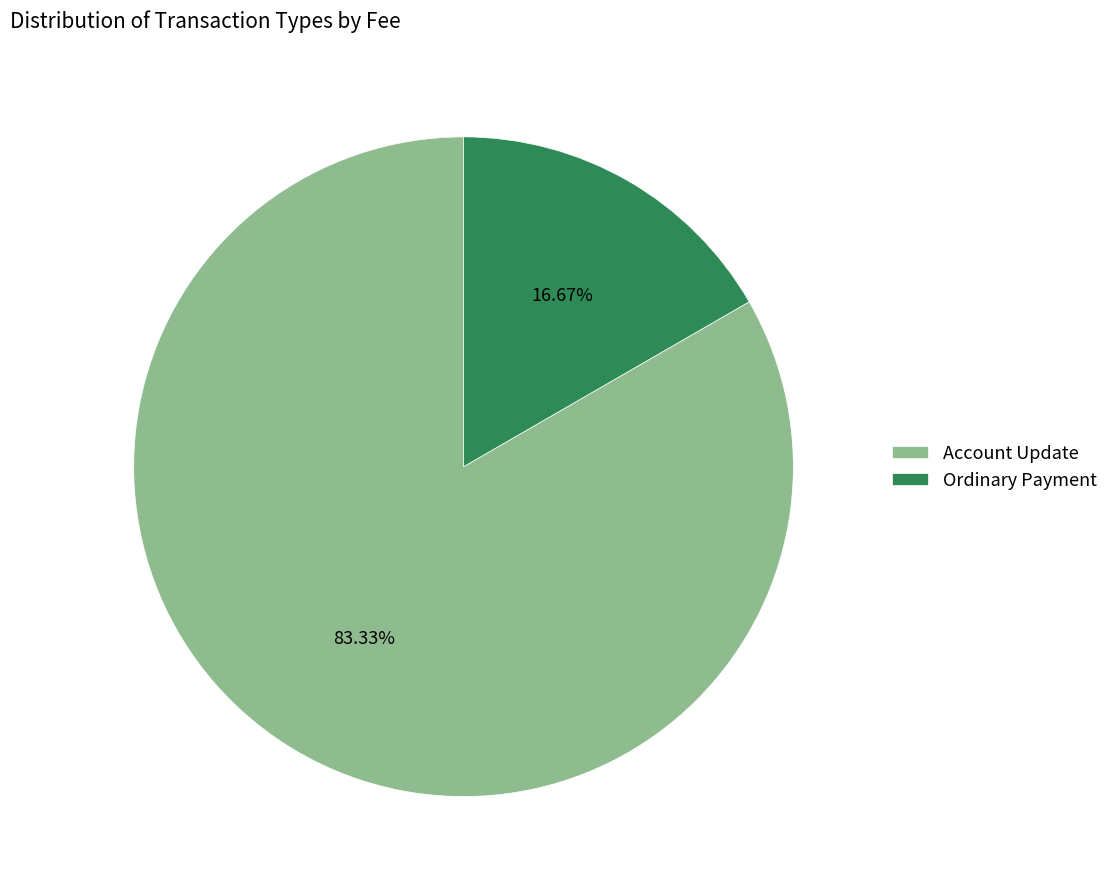

What percentage is the Ordinary Payment slice, to the nearest percent?

17%